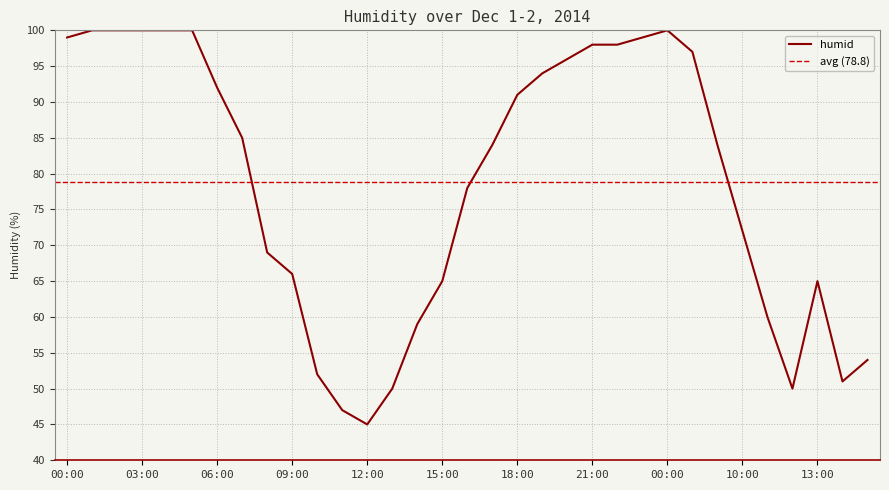

Approximately how many times larger is the value at 19:00 compared to 08:00?

1.4